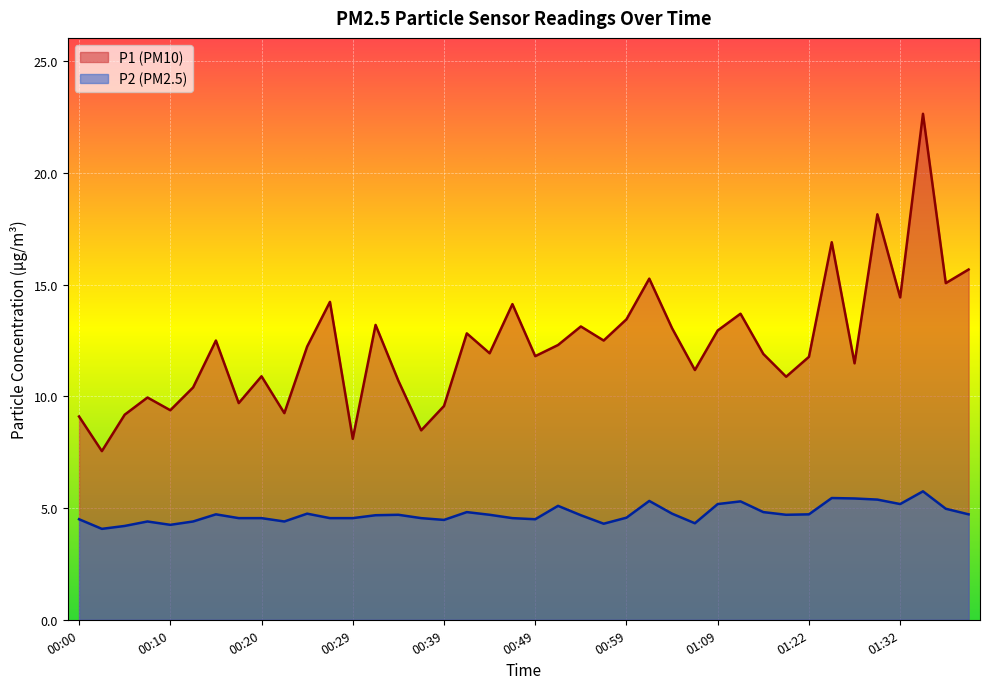

What is the smallest value displayed?

4.1